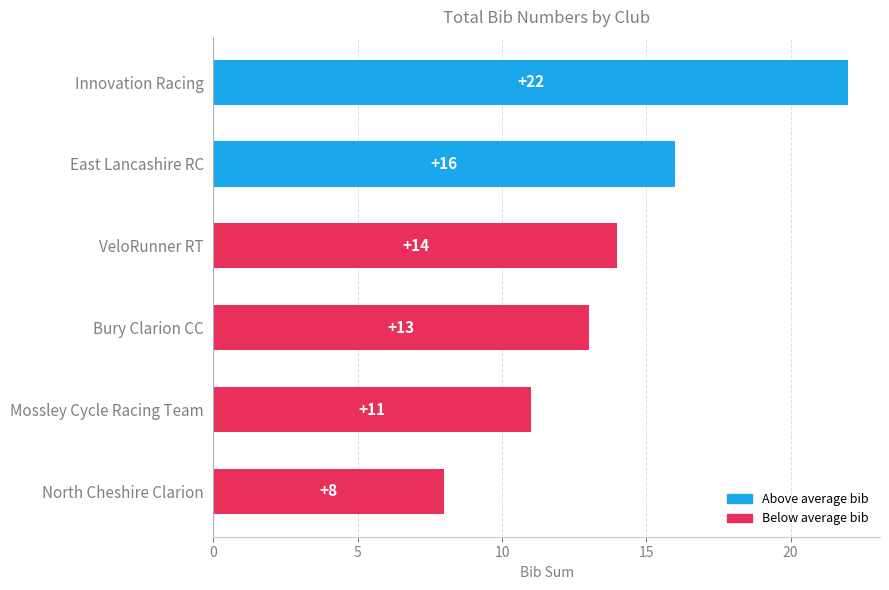

How many data points are less than 14?

3